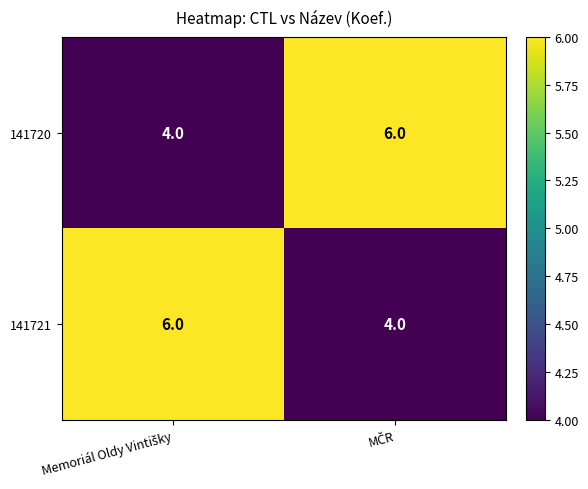

What is the lowest value of the 141721 series?

4